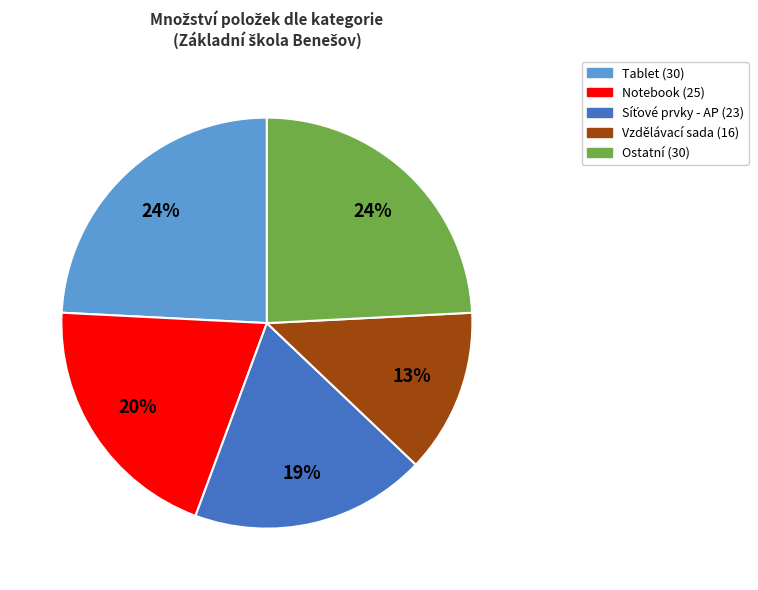

To the nearest percent, what is the difference between the largest and smallest slice percentages?

11%